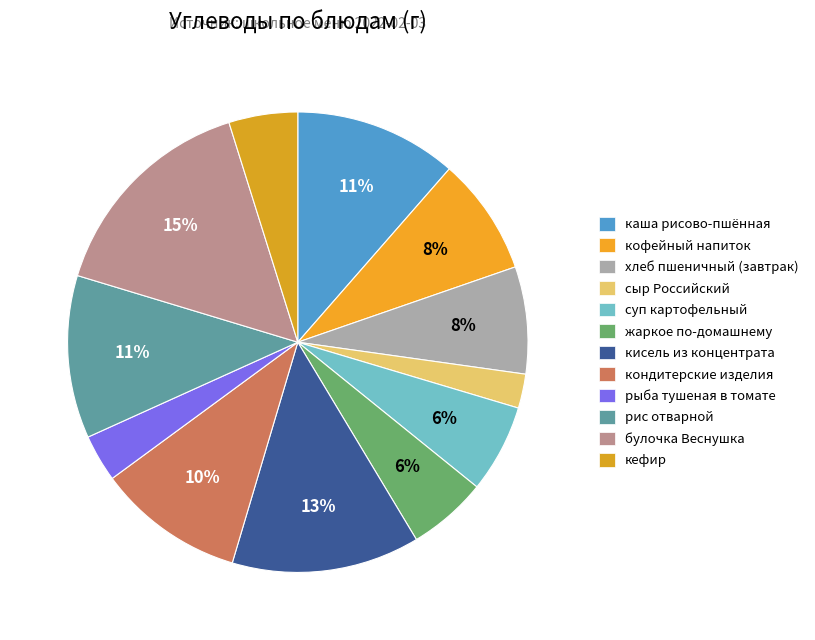

Approximately how many times larger is the value at булочка Веснушка compared to сыр Российский?

6.5